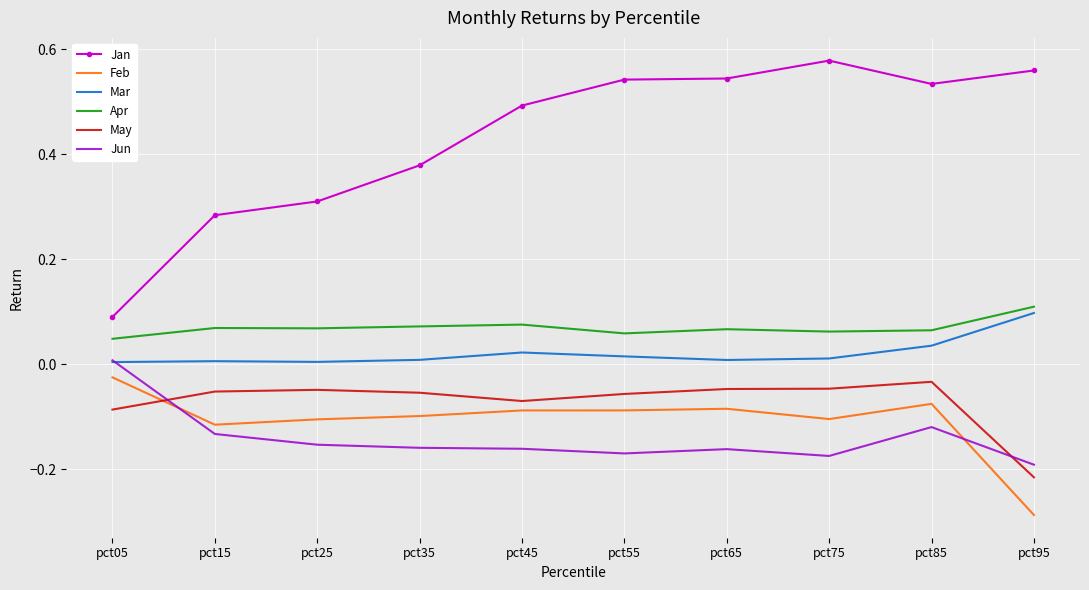

True or false: Jan and Apr intersect in this chart.

False